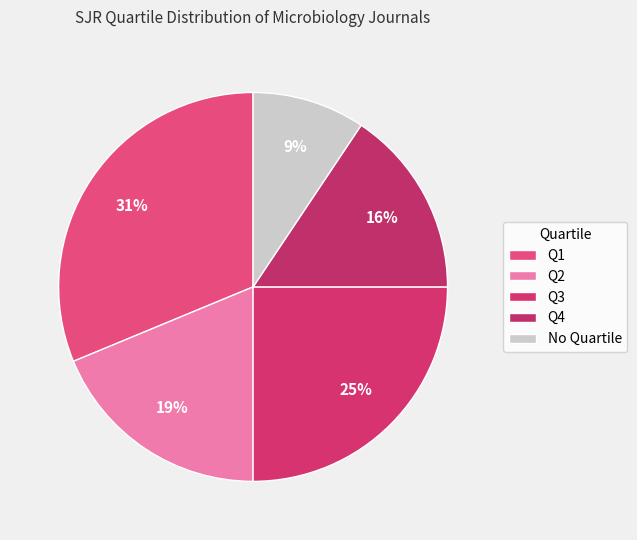

Which slice is the largest?

Q1